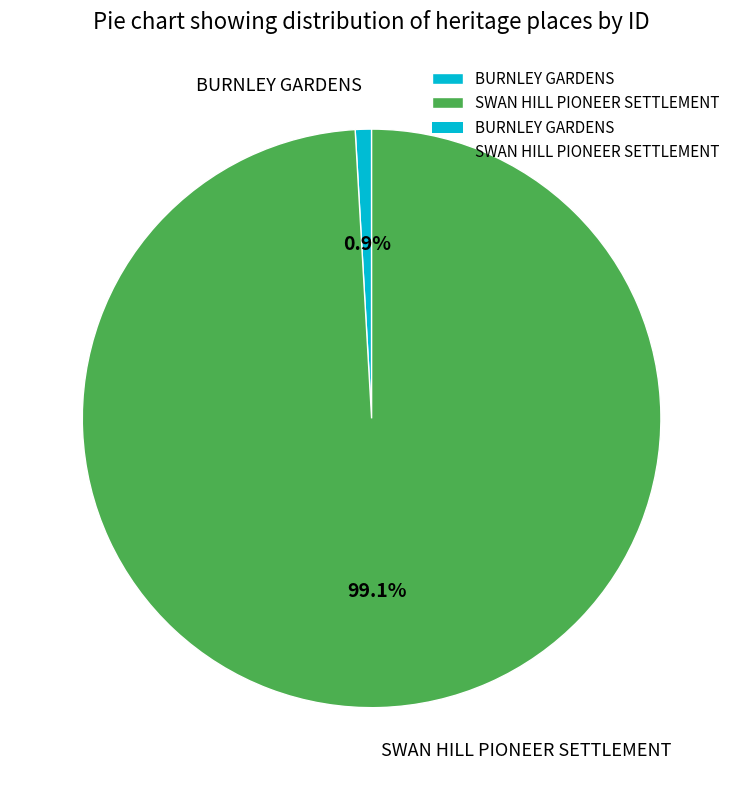

How many slices are in this pie chart?

2